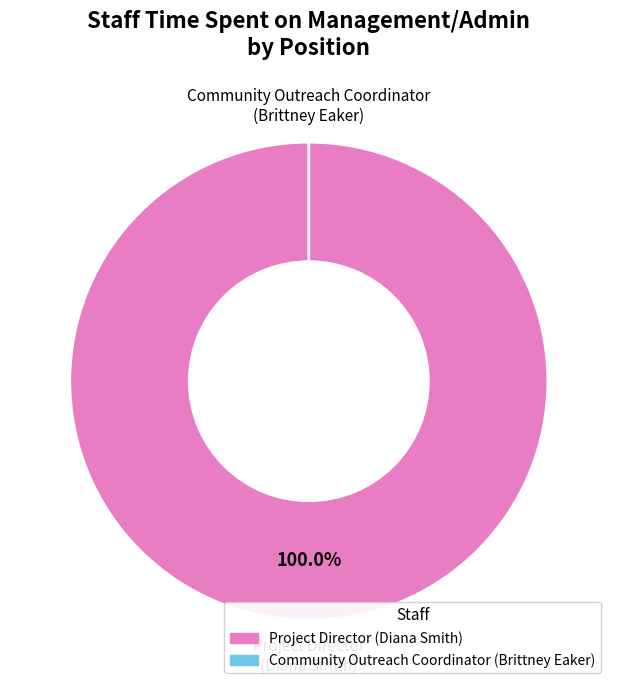

True or false: Project Director accounts for 100% of the total.

True